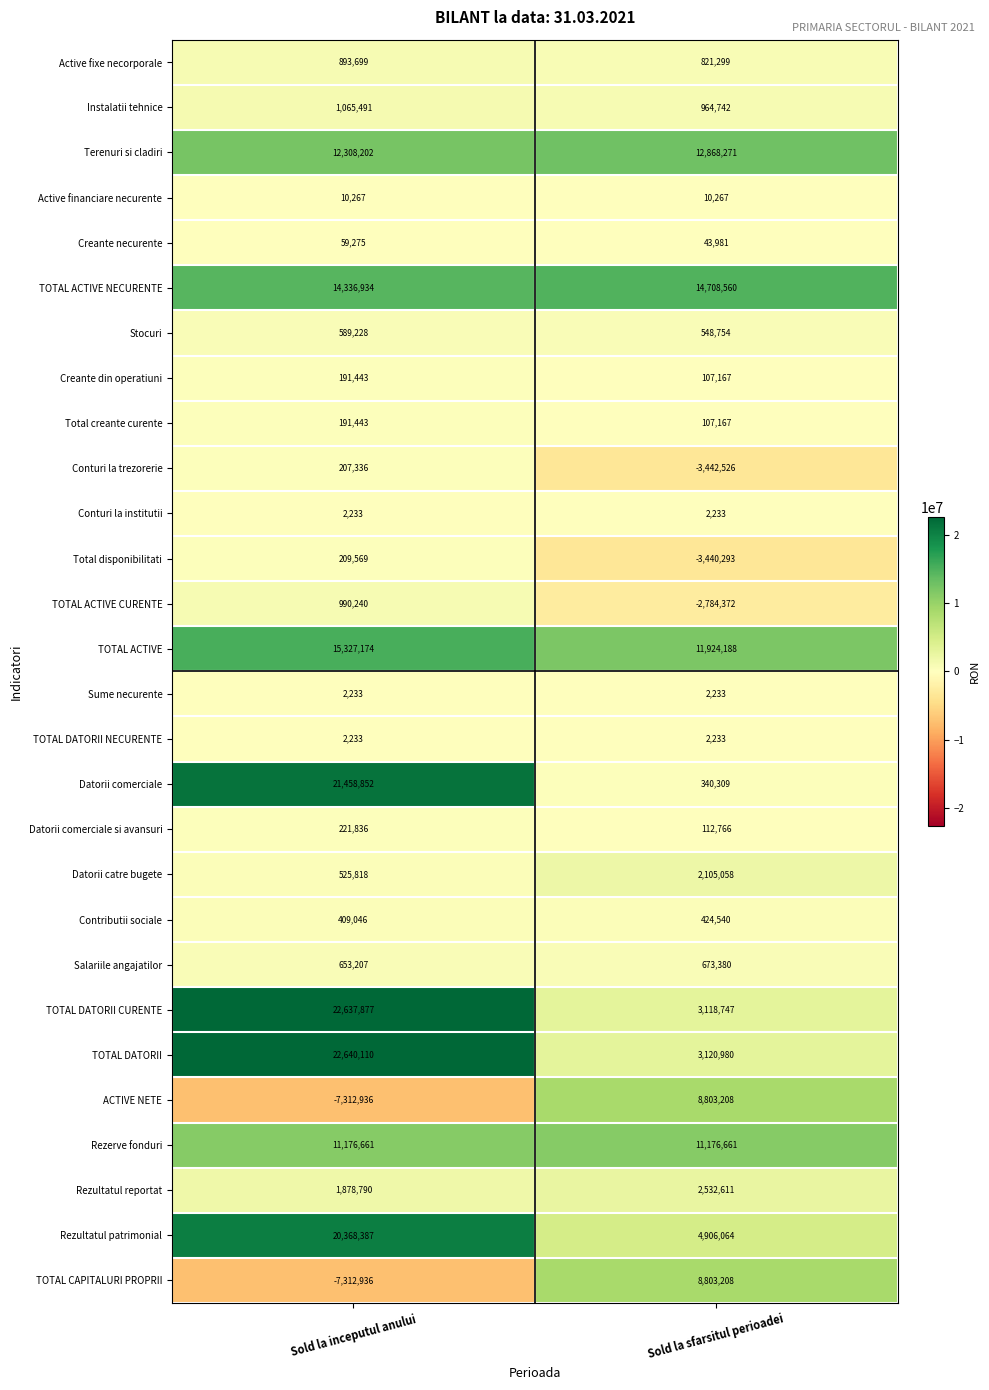

What is the approximate value of TOTAL DATORII CURENTE at Sold la sfarsitul perioadei, to the nearest 100?

3118700